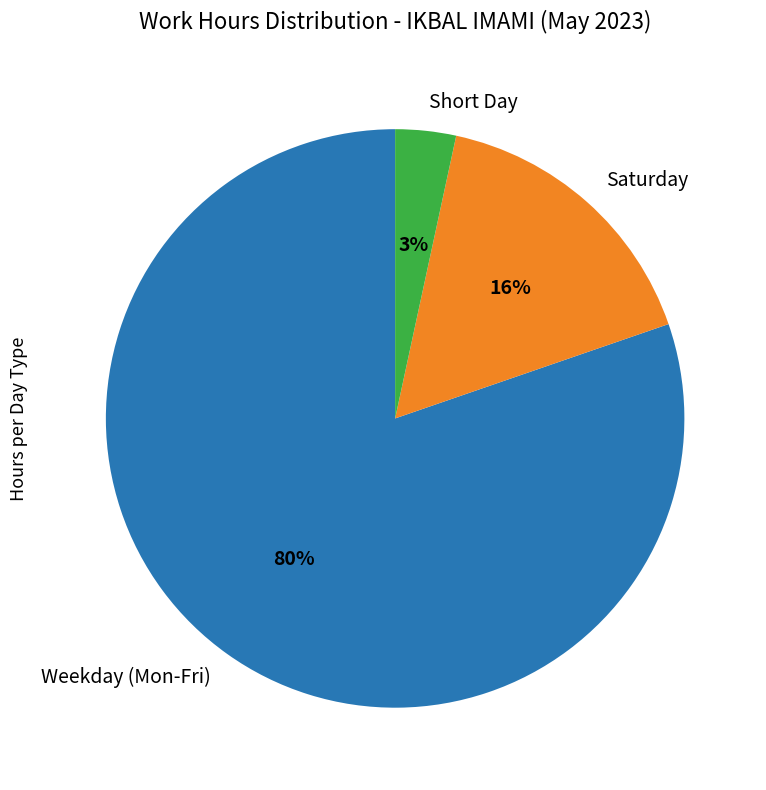

To the nearest percent, what is the combined percentage of Weekday (Mon-Fri) and Short Day?

84%